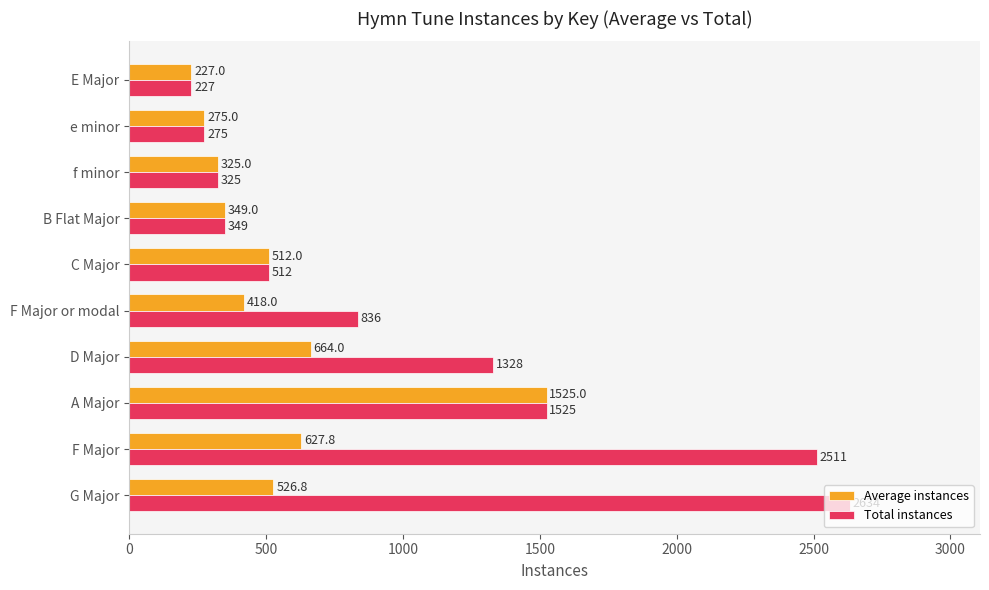

What is the highest value of the Total instances series?

2634.0